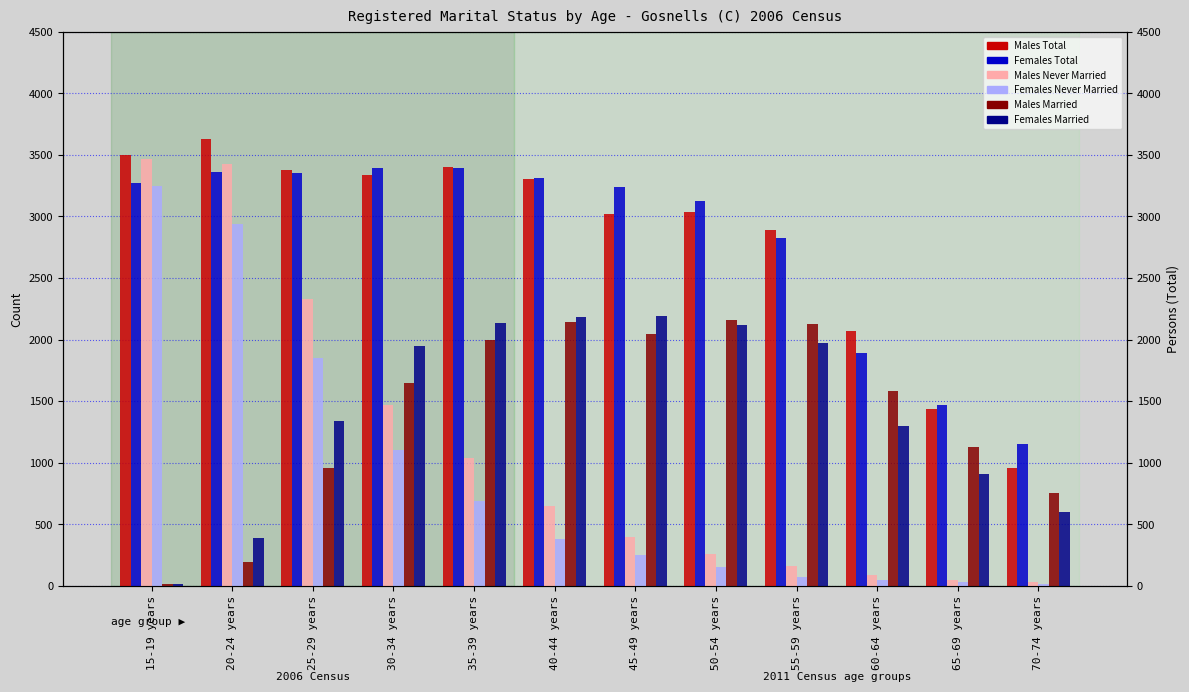

Between 60-64 years and 40-44 years, which is larger?

40-44 years